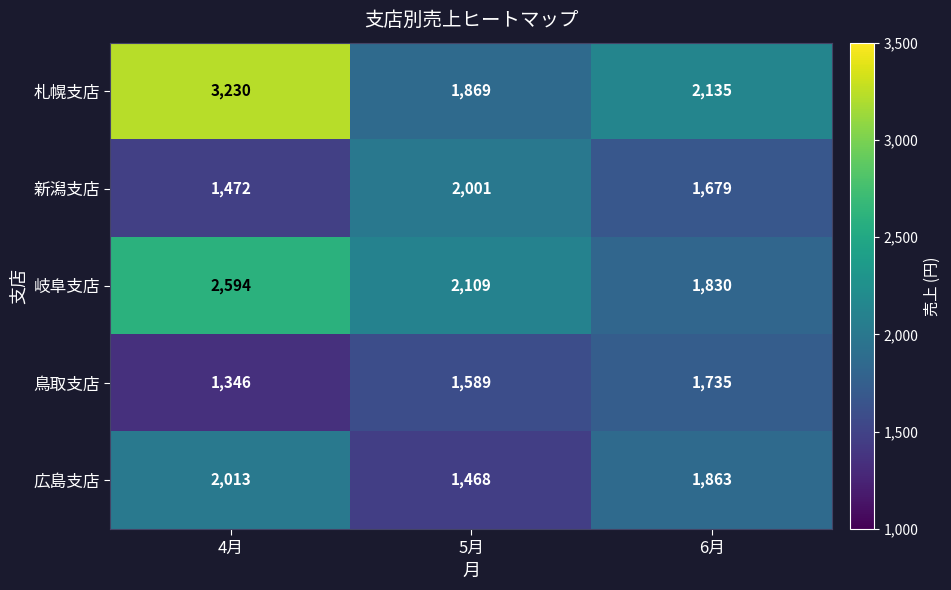

At how many categories does at least one series exceed 2173?

1